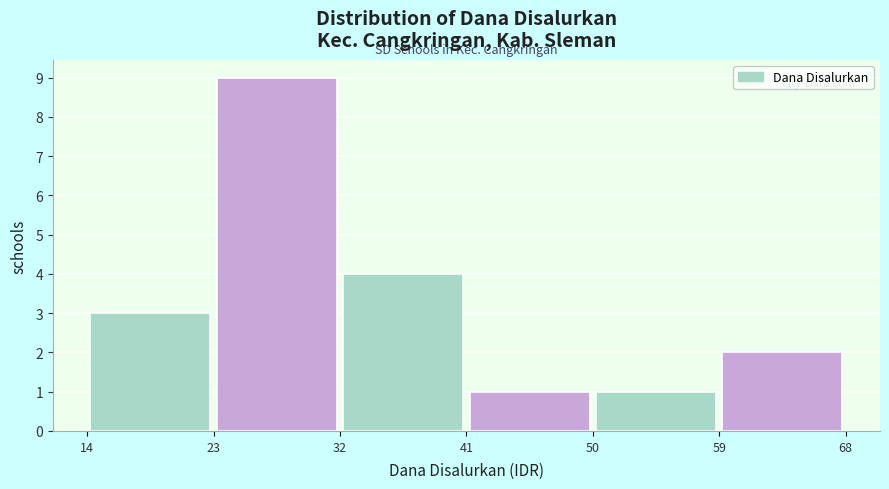

Reading left to right, list every bar in this chart as the range it spans on the x-axis followed by its height. The values are not printed on the chart, so give them approximately, as read against the axis.

14 to 23: 3
23 to 32: 9
32 to 41: 4
41 to 50: 1
50 to 59: 1
59 to 68: 2